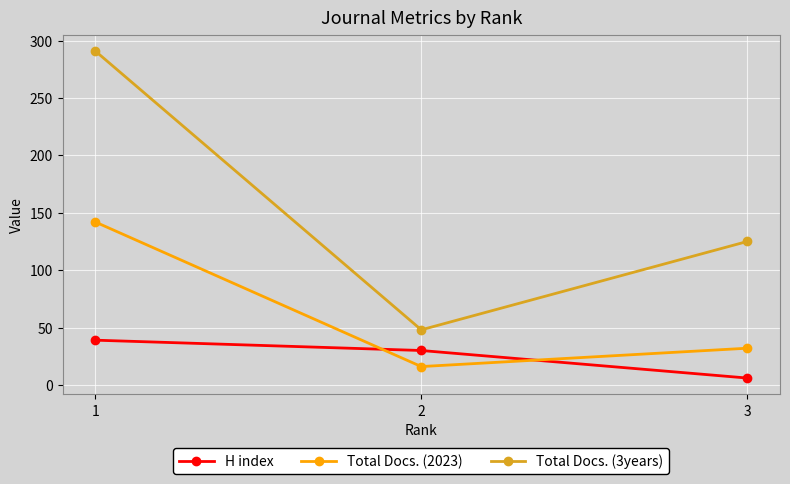

At 1, list the series in order from smallest to largest.

H index, Total Docs. (2023), Total Docs. (3years)